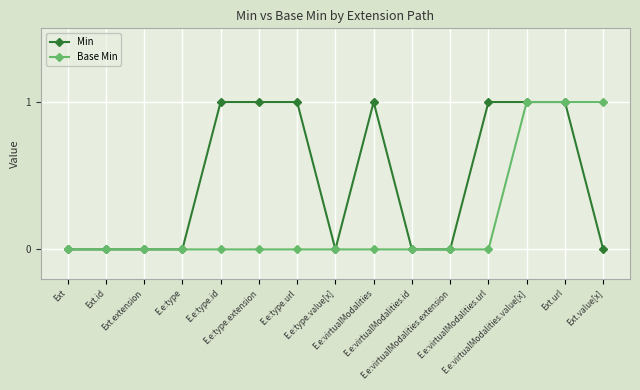

What is the maximum value for Base Min?

1